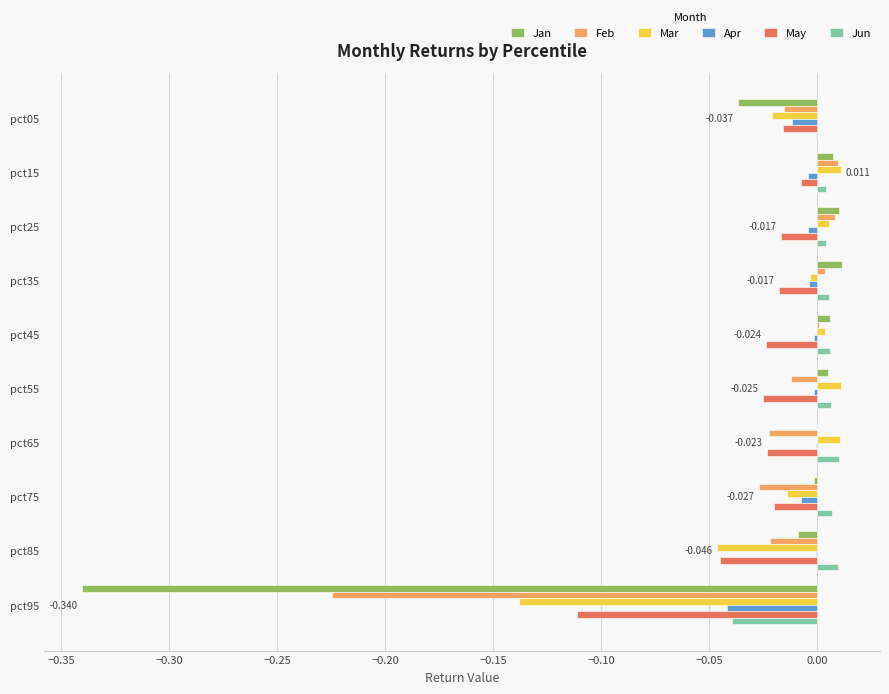

Which series changed the most between pct15 and pct85?

Mar